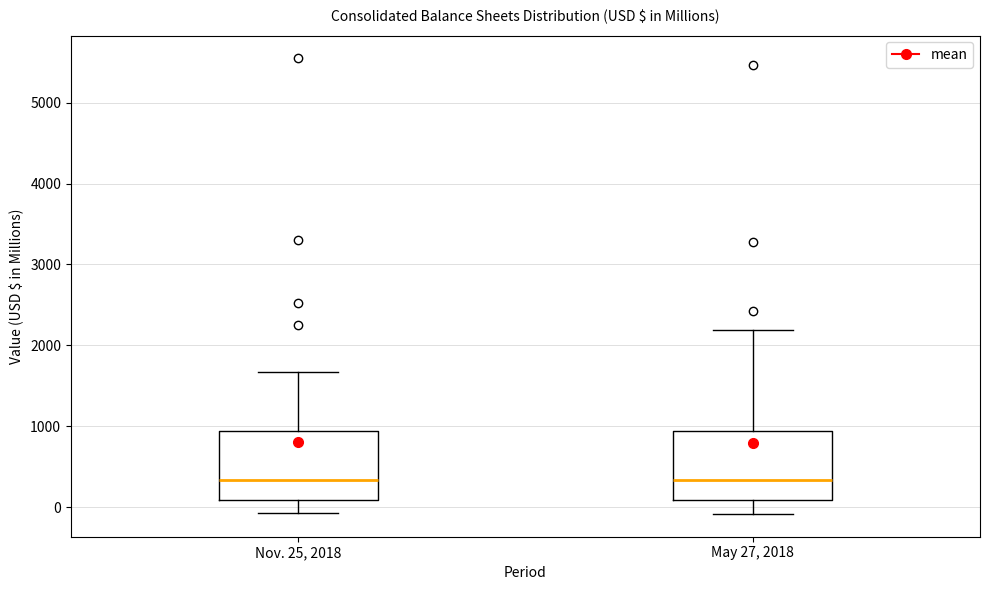

Reading left to right, transcribe this box plot: for each box, give where its median line is, the range the box spans, and where its two whiskers end, as read against the y-axis. The values are not printed on the chart, so give them approximately, as read against the axis.

Nov. 25, 2018: median 300, box 100 to 900, whiskers -100 to 1700
May 27, 2018: median 300, box 100 to 900, whiskers -100 to 2200